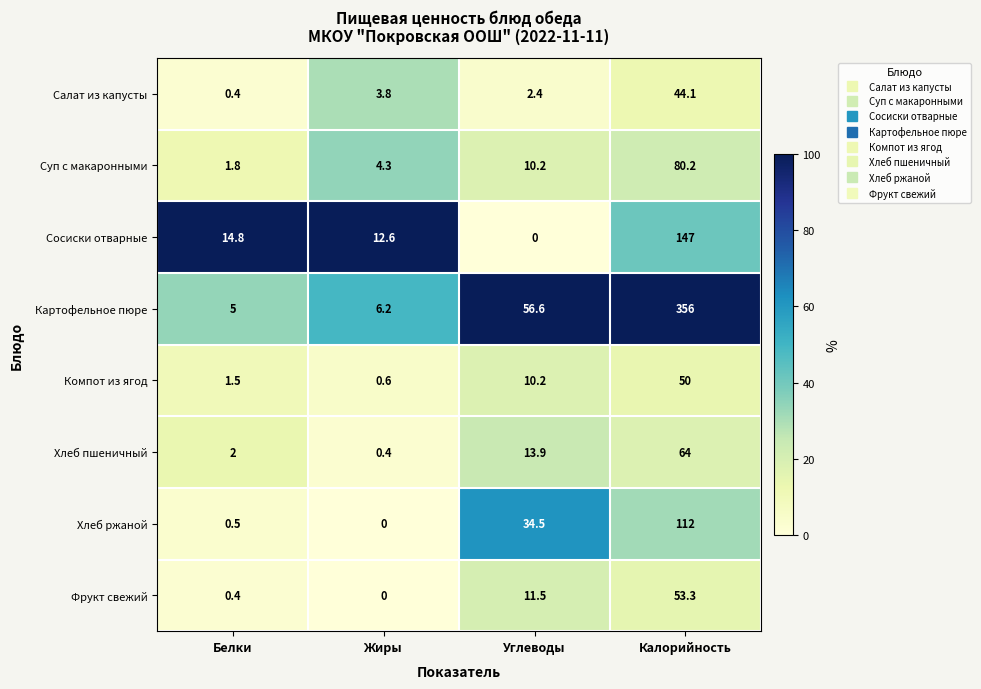

List the labels in order of Суп с макаронными value, largest first.

Калорийность, Углеводы, Жиры, Белки